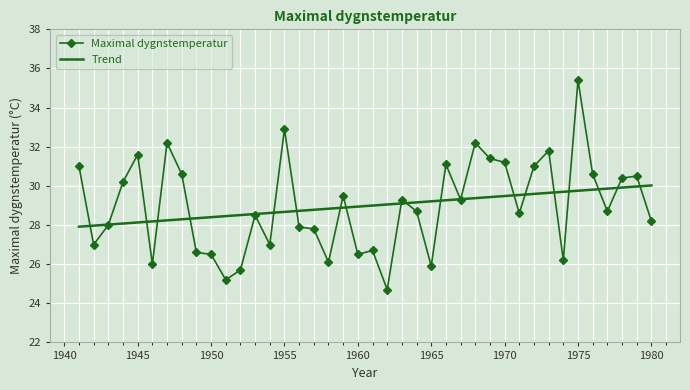

What are all the series names shown in the legend?

Maximal dygnstemperatur, Trend